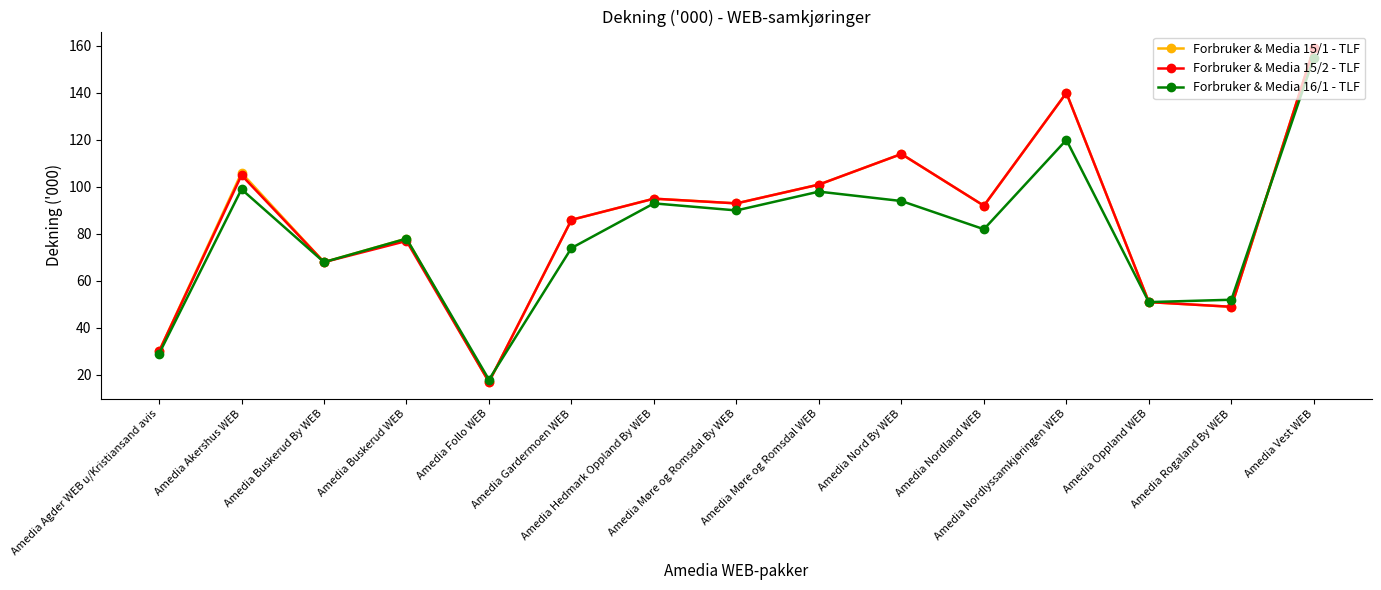

How many data points does each series have?

15